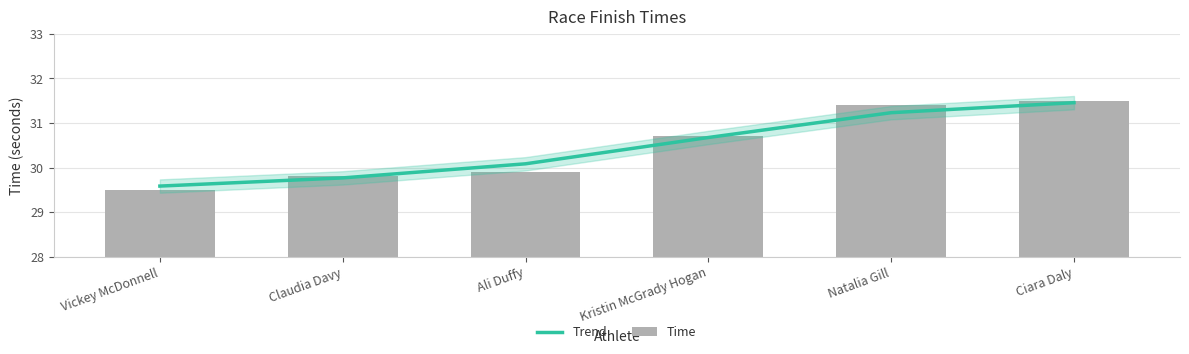

At Natalia Gill, list the series in order from smallest to largest.

Trend, Time